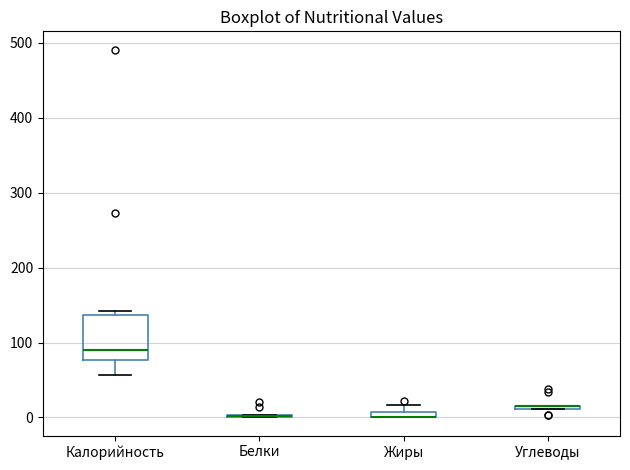

Comparing the boxes themselves (not the whiskers), which one is the tallest?

Калорийность